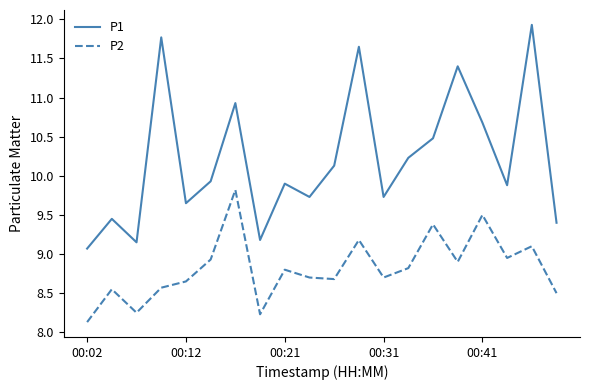

What is the minimum value shown in the chart?

8.1